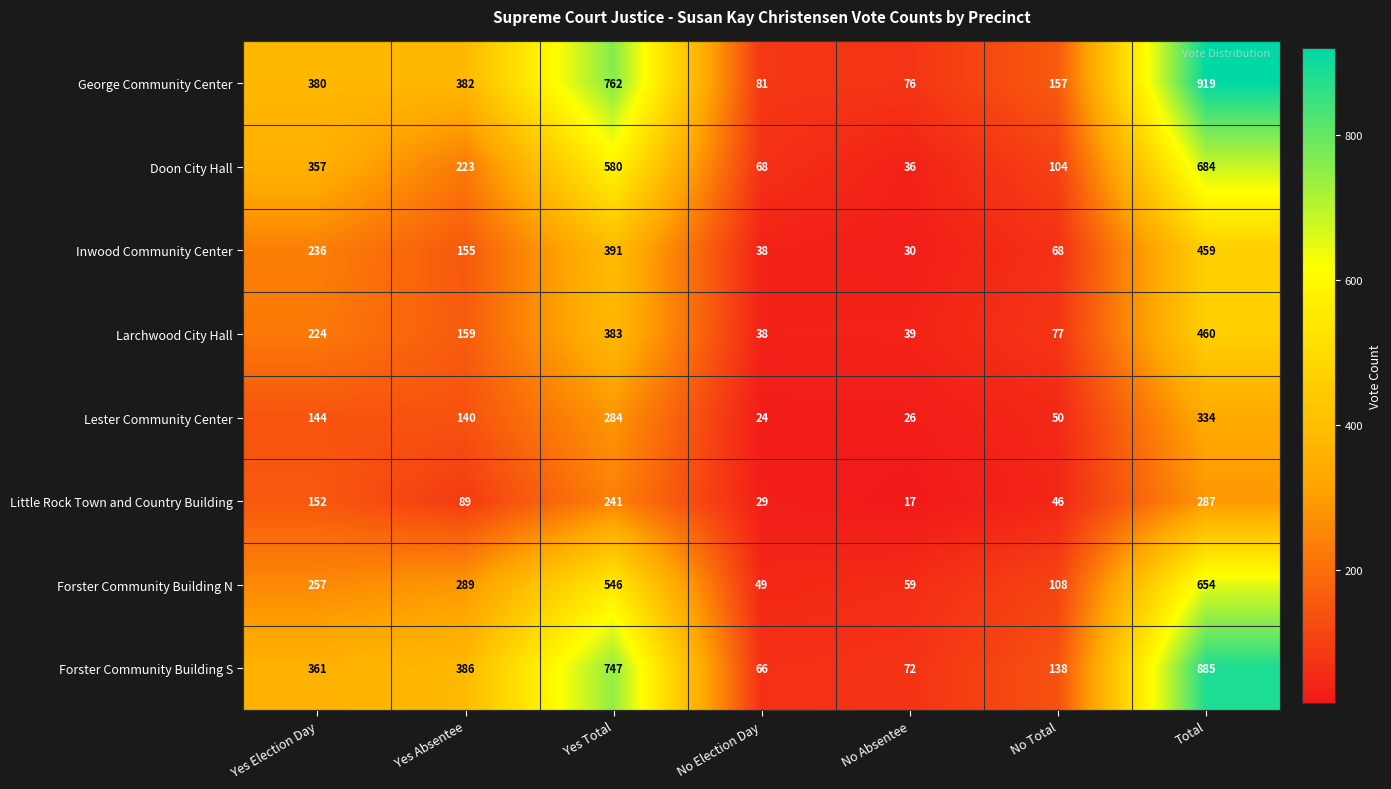

What is the smallest value displayed?

17